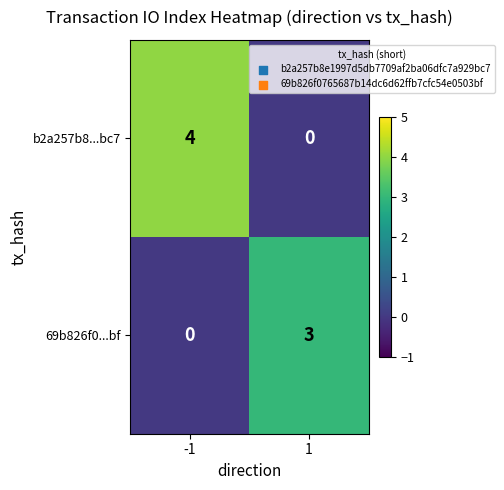

What is the maximum value shown in the chart?

4